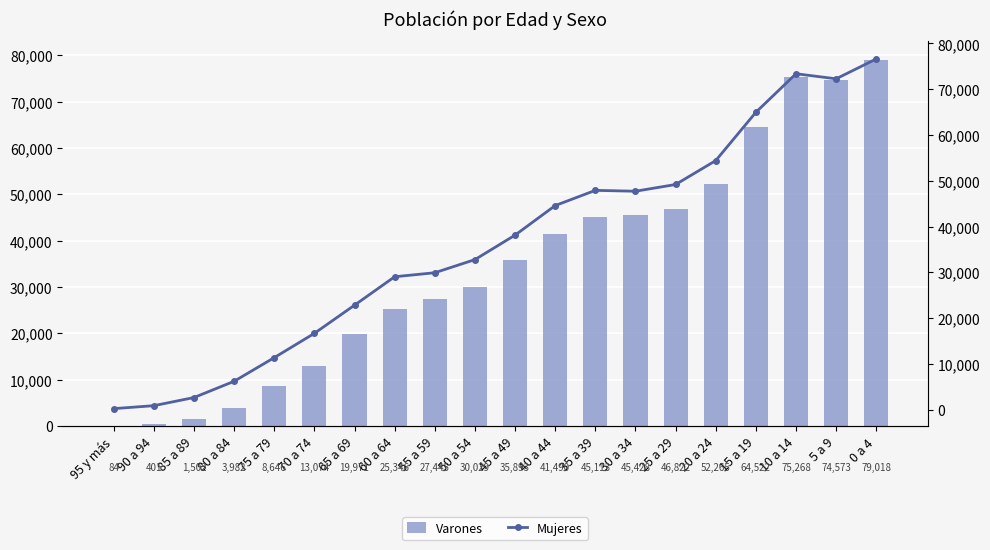

What is the value of the Varones bar at the 7th from the left?

19971